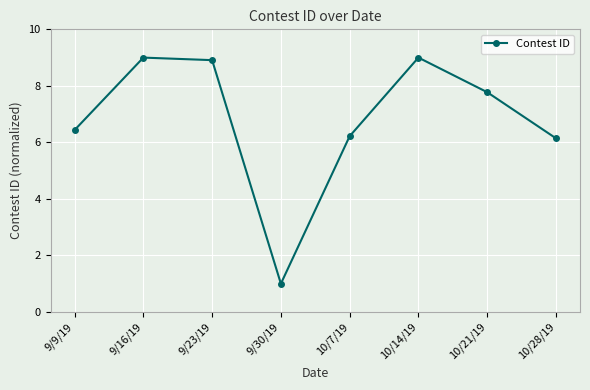

Which has a higher value, 10/21/19 or 10/7/19?

10/21/19